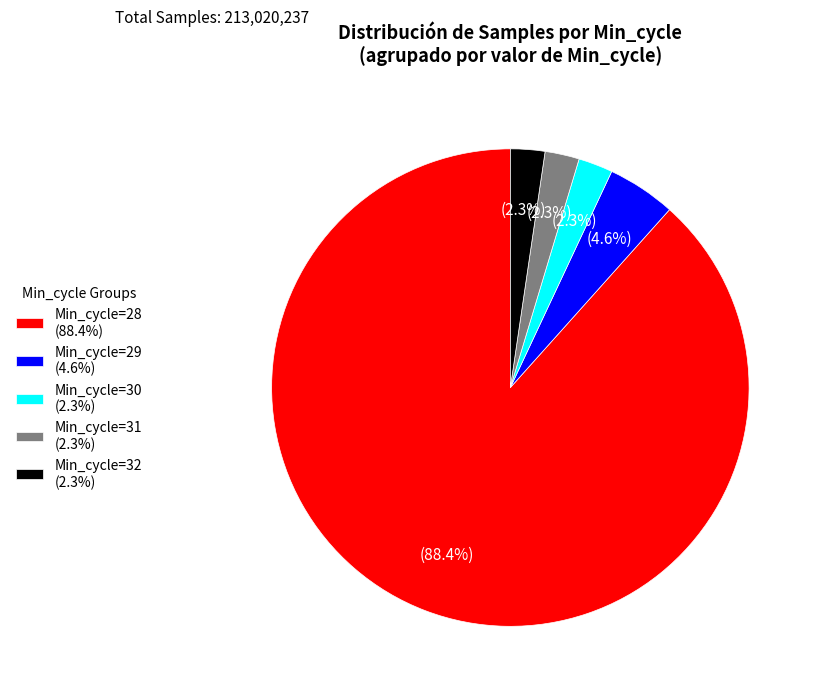

Which slice is the largest?

Min_cycle=28 (88.4%)